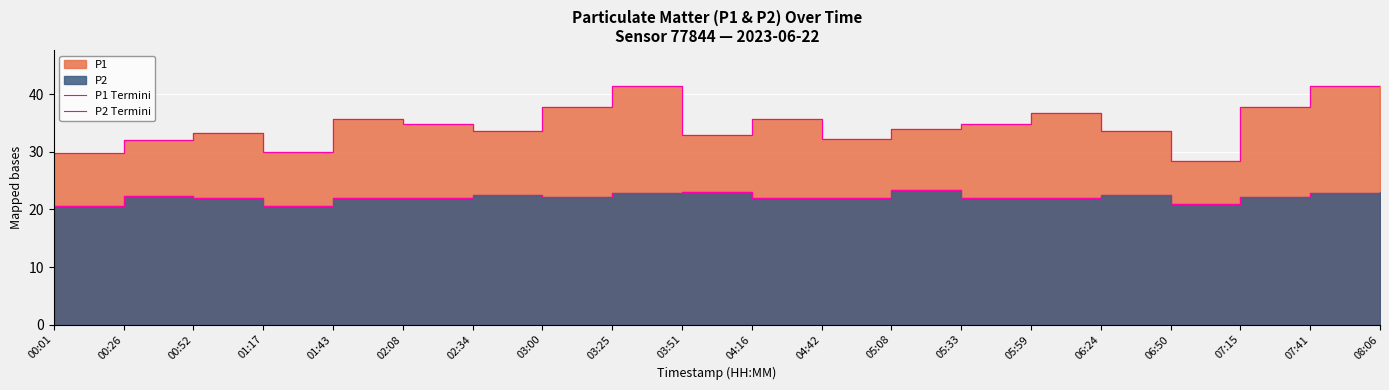

What is the value of the P1 Termini point at the 9th from the left?

41.5